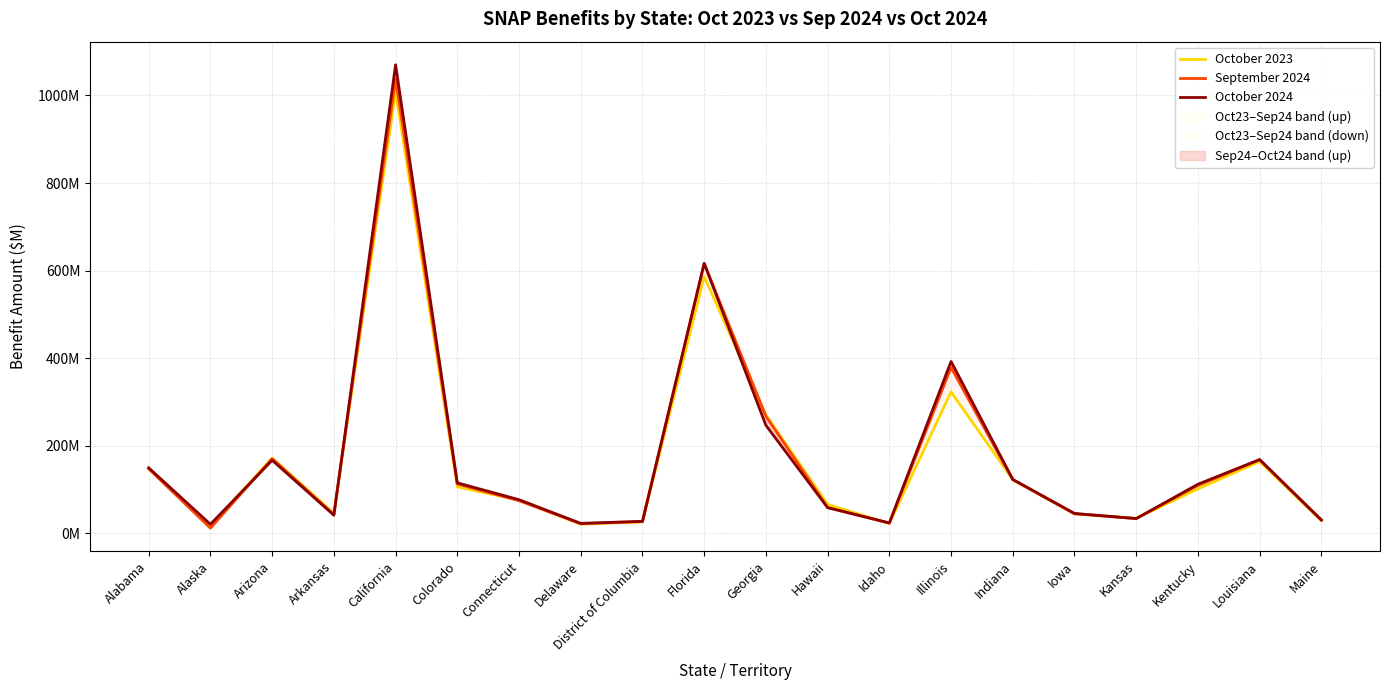

Reading left to right, list all the values displayed in this chart.

October 2023: Alabama=149.0	Alaska=16.6	Arizona=172.3	Arkansas=45.9	California=1009.6	Colorado=106.0	Connecticut=76.5	Delaware=21.1	District of Columbia=26.6	Florida=586.4	Georgia=270.6	Hawaii=66.4	Idaho=22.7	Illinois=323.2	Indiana=122.9	Iowa=45.0	Kansas=34.7	Kentucky=101.8	Louisiana=164.1	Maine=29.1
September 2024: Alabama=147.6	Alaska=12.1	Arizona=170.6	Arkansas=43.3	California=1037.6	Colorado=112.8	Connecticut=74.8	Delaware=22.2	District of Columbia=27.0	Florida=616.7	Georgia=267.6	Hawaii=59.4	Idaho=23.6	Illinois=378.8	Indiana=122.6	Iowa=44.8	Kansas=33.9	Kentucky=109.6	Louisiana=168.2	Maine=30.4
October 2024: Alabama=149.7	Alaska=20.9	Arizona=167.2	Arkansas=41.7	California=1070.0	Colorado=115.6	Connecticut=77.0	Delaware=23.0	District of Columbia=27.7	Florida=616.7	Georgia=247.0	Hawaii=58.9	Idaho=24.0	Illinois=392.7	Indiana=123.4	Iowa=45.7	Kansas=34.0	Kentucky=112.4	Louisiana=168.7	Maine=30.8